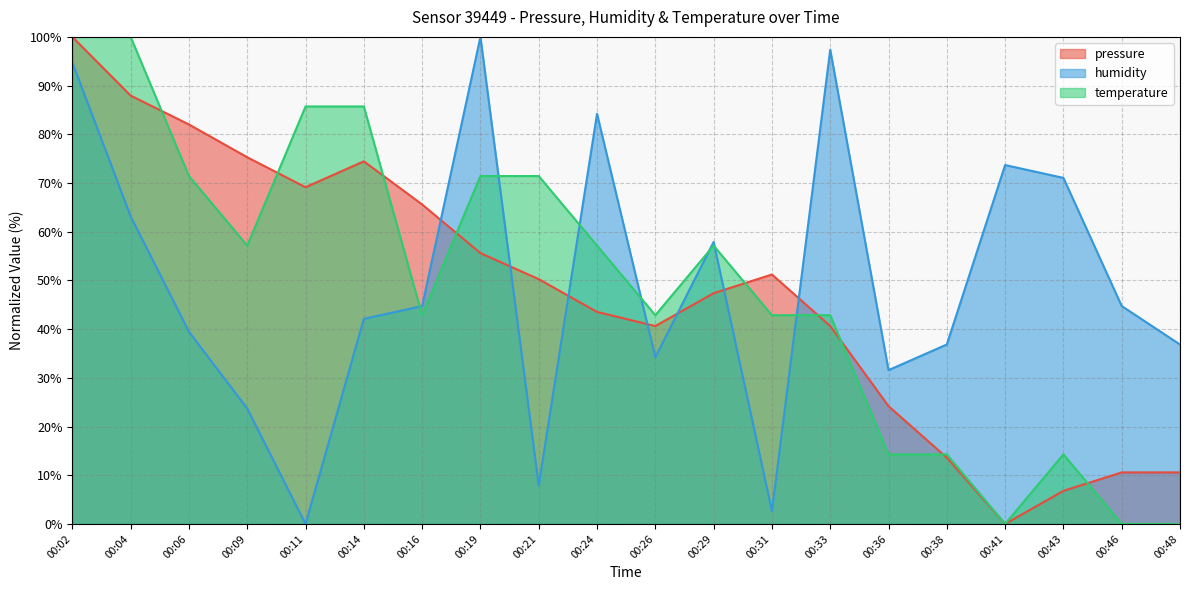

Between 00:48 and 00:43, which is larger?

00:48